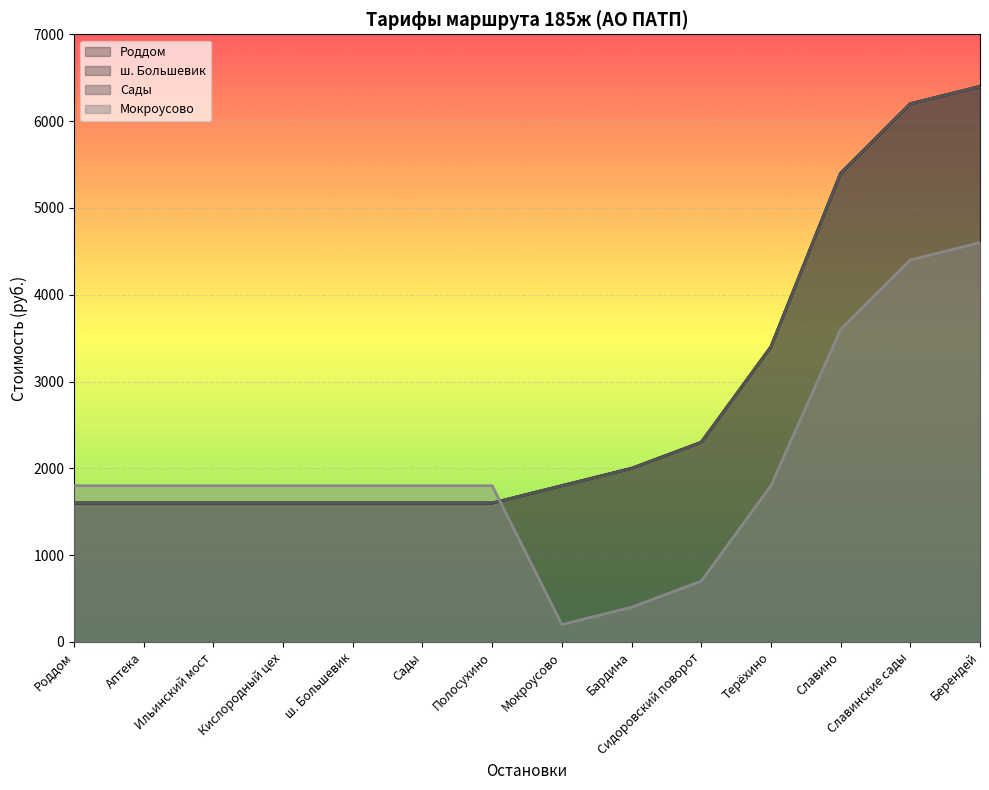

Which series has the largest range (max minus min)?

Роддом